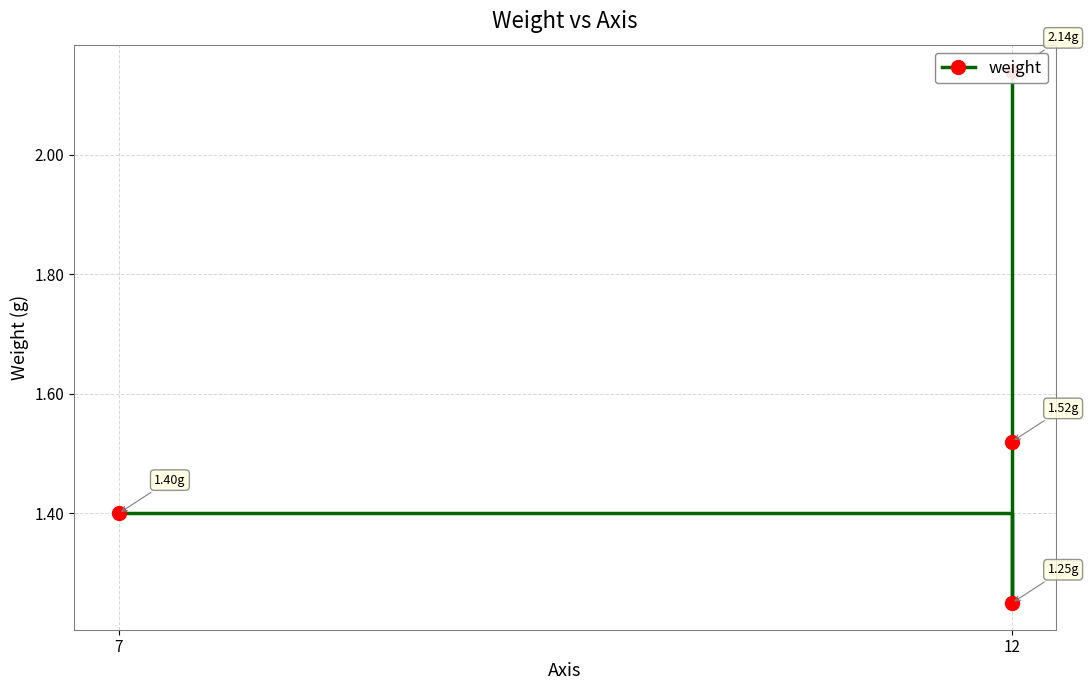

Is this an area chart (filled region under the line)?

No